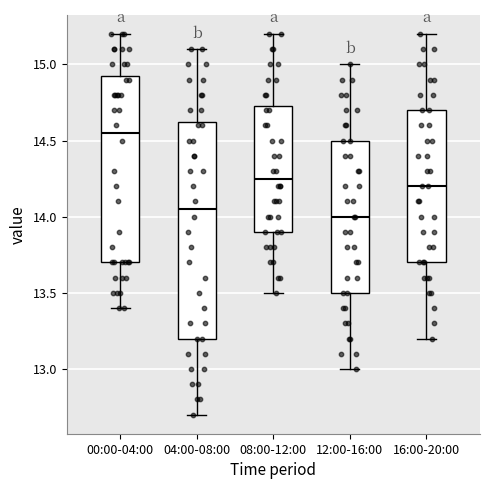

Which box's median line is the lowest?

12:00-16:00